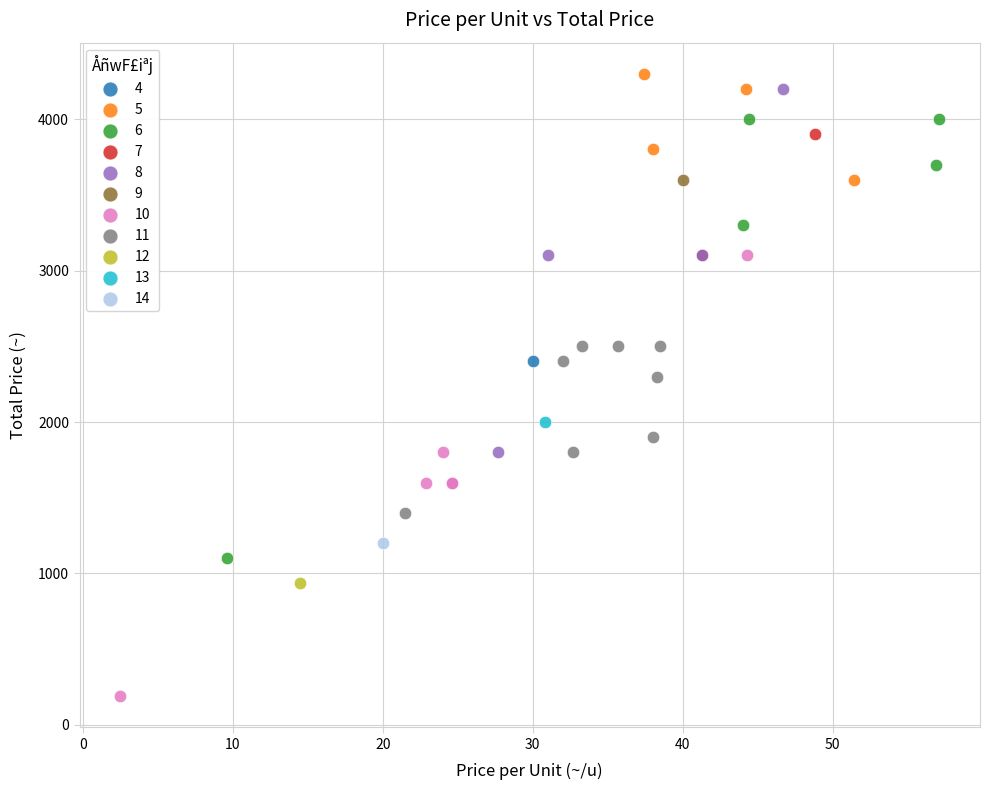

What are all the series names shown in the legend?

4, 5, 6, 7, 8, 9, 10, 11, 12, 13, 14